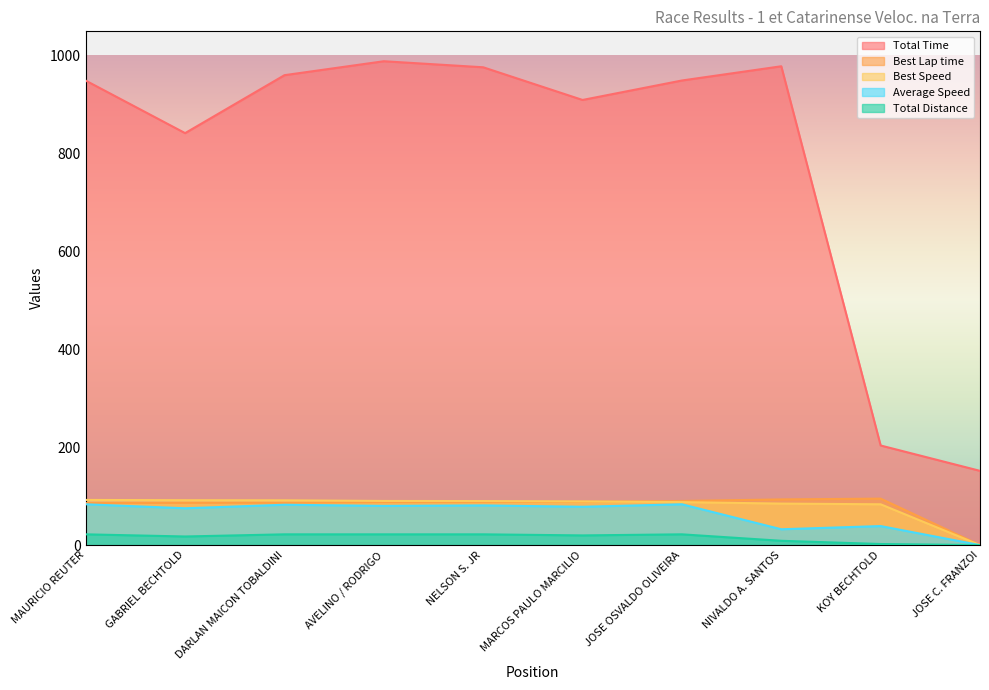

The Total Time series shows 343.2 at KOY BECHTOLD. True or false?

False